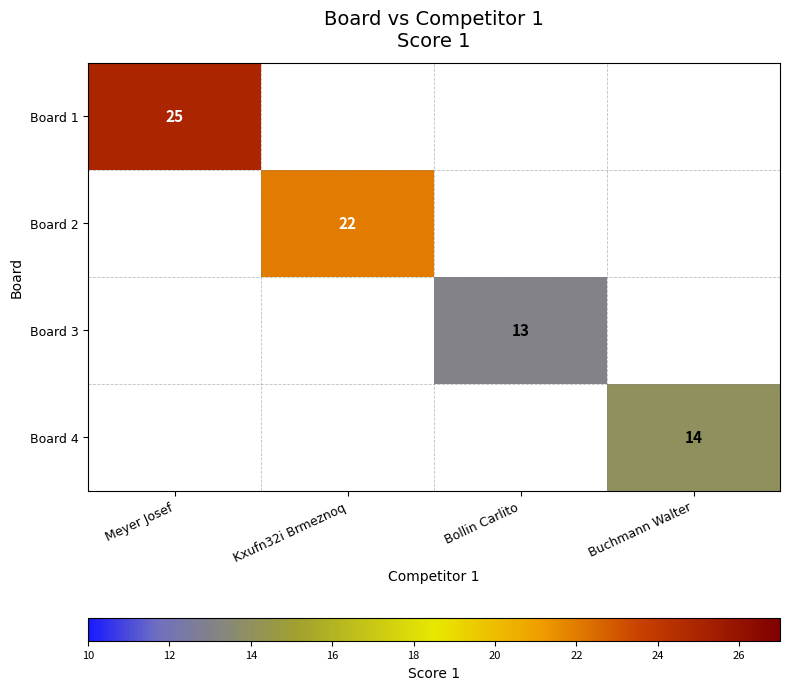

The Board 2 series shows 22 at Kxufn32i Brmeznoq. True or false?

True